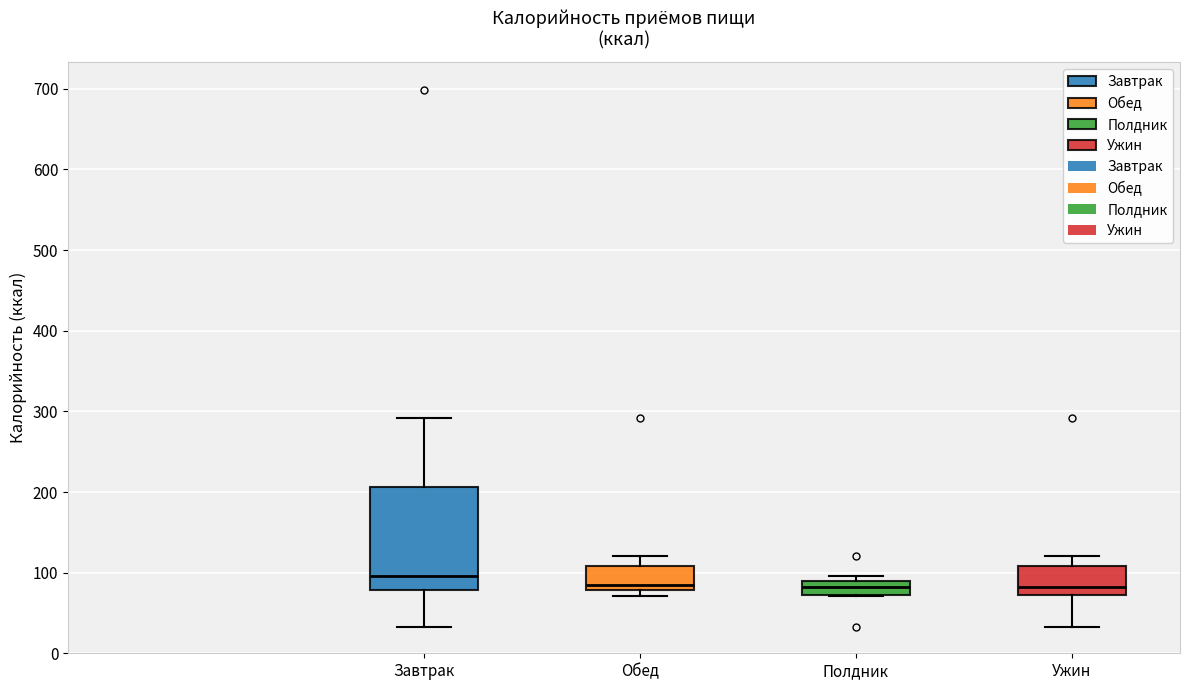

Reading left to right, transcribe this box plot: for each box, give where its median line is, the range the box spans, and where its two whiskers end, as read against the y-axis. The values are not printed on the chart, so give them approximately, as read against the axis.

Завтрак: median 100, box 80 to 210, whiskers 30 to 290
Обед: median 80 (just above the box's lower edge), box 80 to 110, whiskers 70 to 120
Полдник: median 80, box 70 to 90, whiskers 70 to 100
Ужин: median 80, box 70 to 110, whiskers 30 to 120